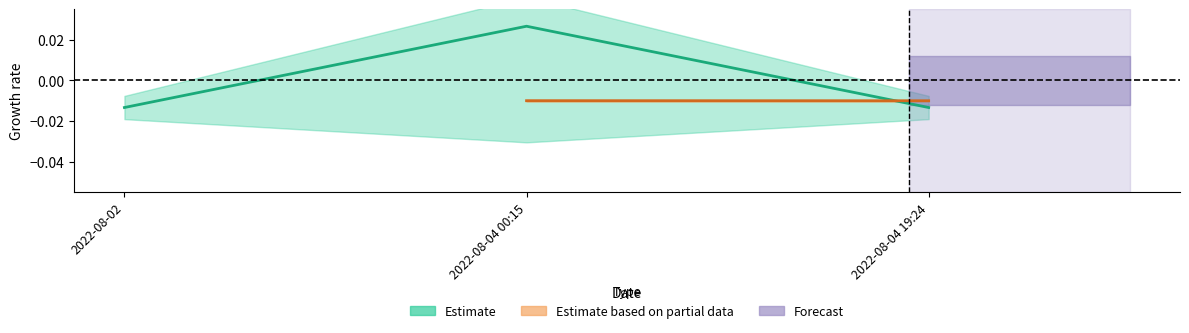

Reading left to right, what are all the values shown in this chart?

2022-08-02=-0.0	2022-08-04 00:15=0.0	2022-08-04 19:24=-0.0